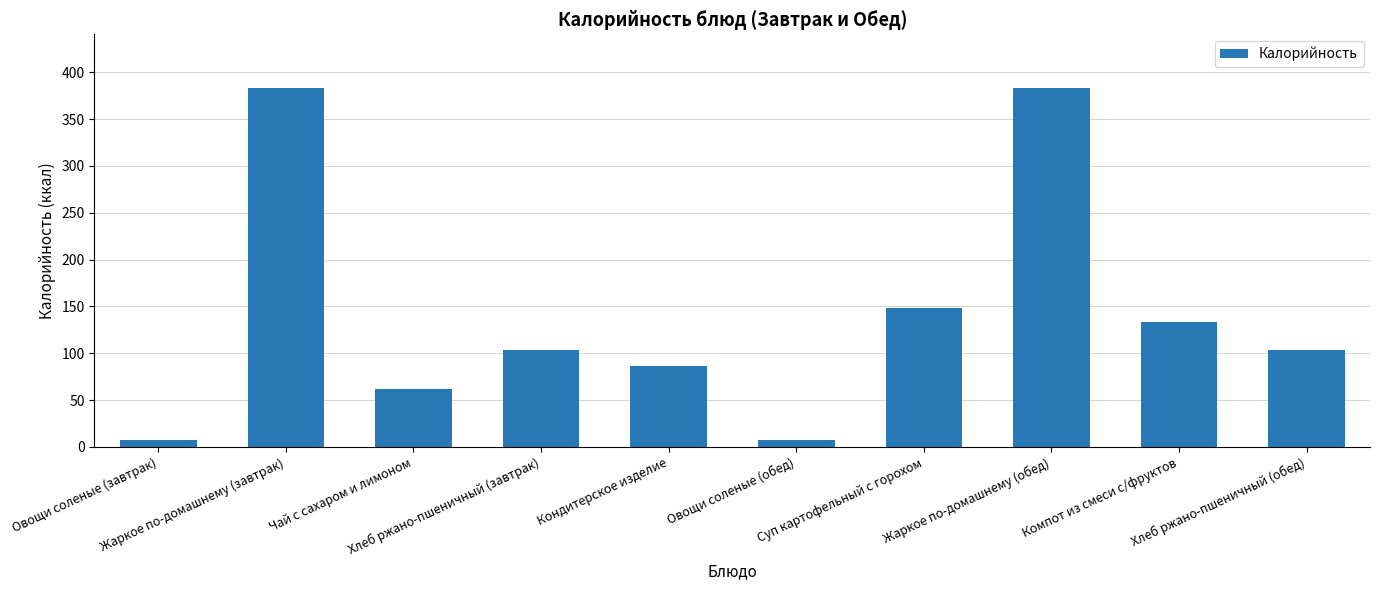

True or false: the data shows 7 at Овощи соленые (завтрак).

True